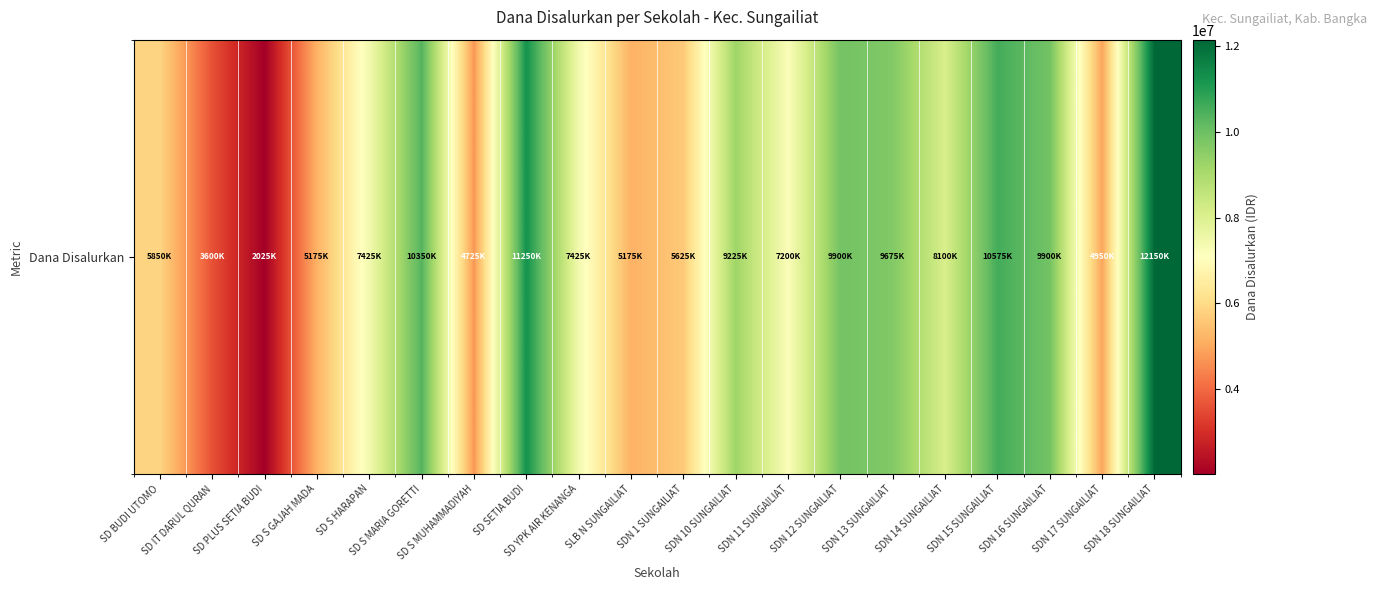

Rank the categories by value from highest to lowest.

SDN 18 SUNGAILIAT, SD SETIA BUDI, SDN 15 SUNGAILIAT, SD S MARIA GORETTI, SDN 12 SUNGAILIAT, SDN 16 SUNGAILIAT, SDN 13 SUNGAILIAT, SDN 10 SUNGAILIAT, SDN 14 SUNGAILIAT, SD S HARAPAN, SD YPK AIR KENANGA, SDN 11 SUNGAILIAT, SD BUDI UTOMO, SDN 1 SUNGAILIAT, SD S GAJAH MADA, SLB N SUNGAILIAT, SDN 17 SUNGAILIAT, SD S MUHAMMADIYAH, SD IT DARUL QURAN, SD PLUS SETIA BUDI